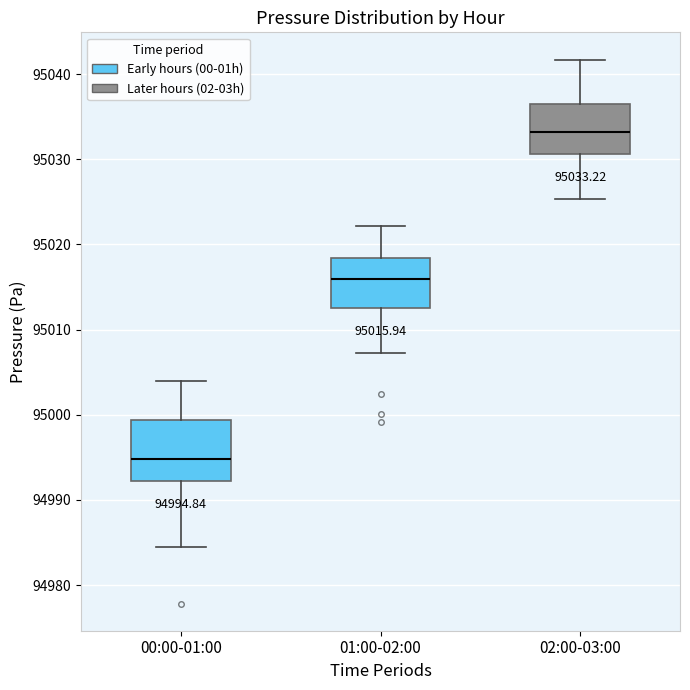

Comparing the boxes themselves (not the whiskers), which one is the tallest?

00:00-01:00